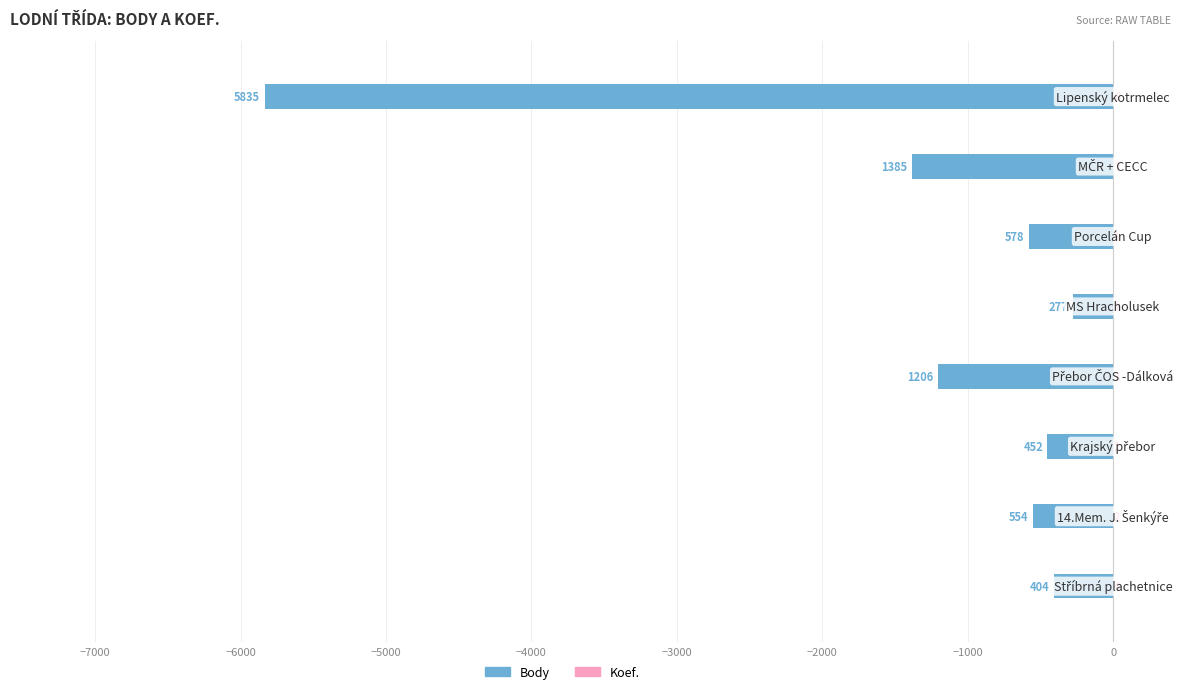

What is the average value of the Koef. series?

4